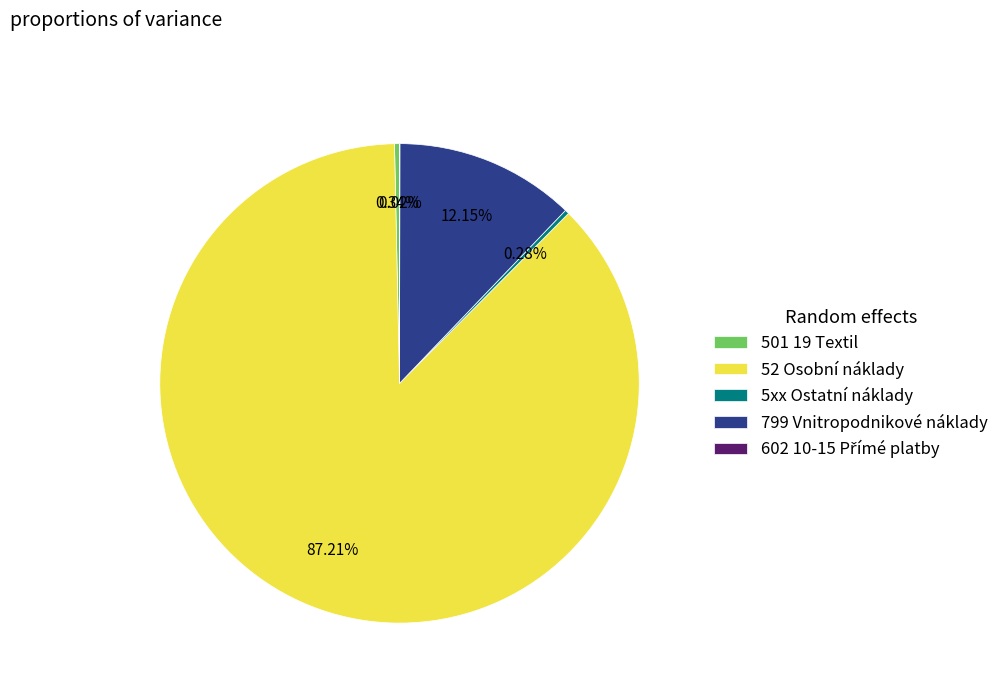

The 5xx Ostatní náklady slice represents 11% of the pie. True or false?

False